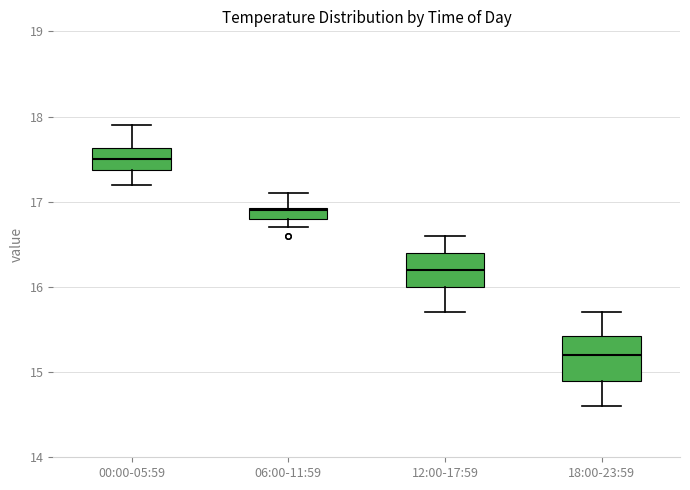

Which box is the tallest, from its lower edge to its upper edge?

18:00-23:59